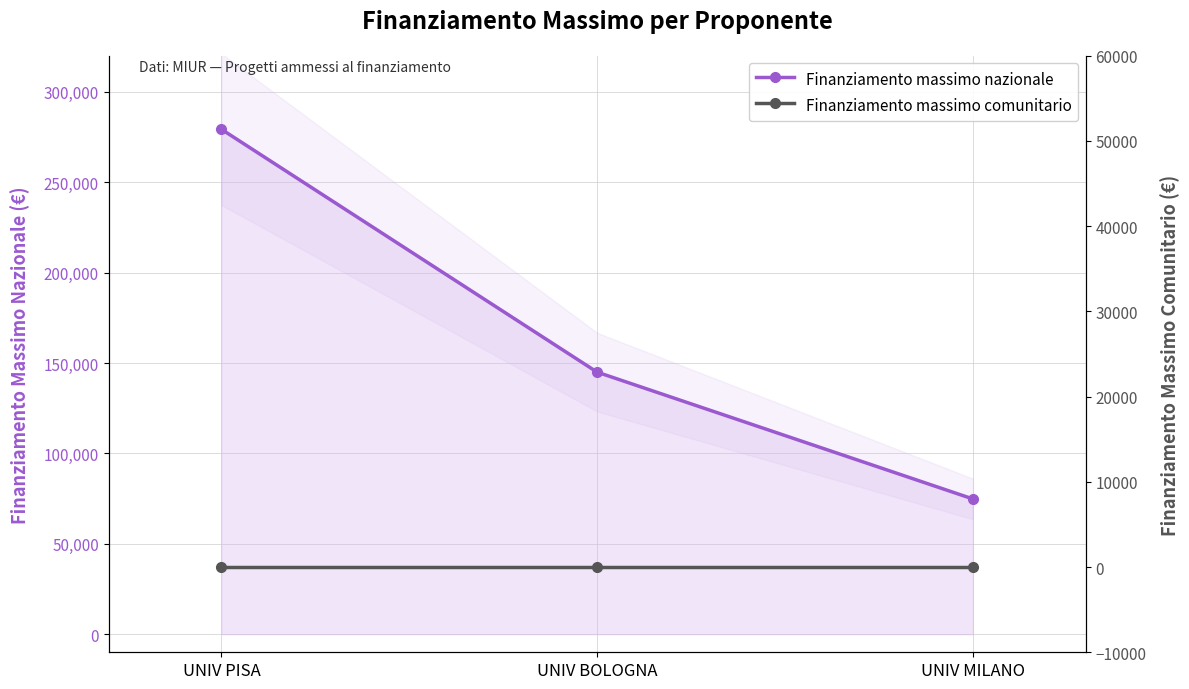

What is the total value across all series at UNIV PISA?

279334.5